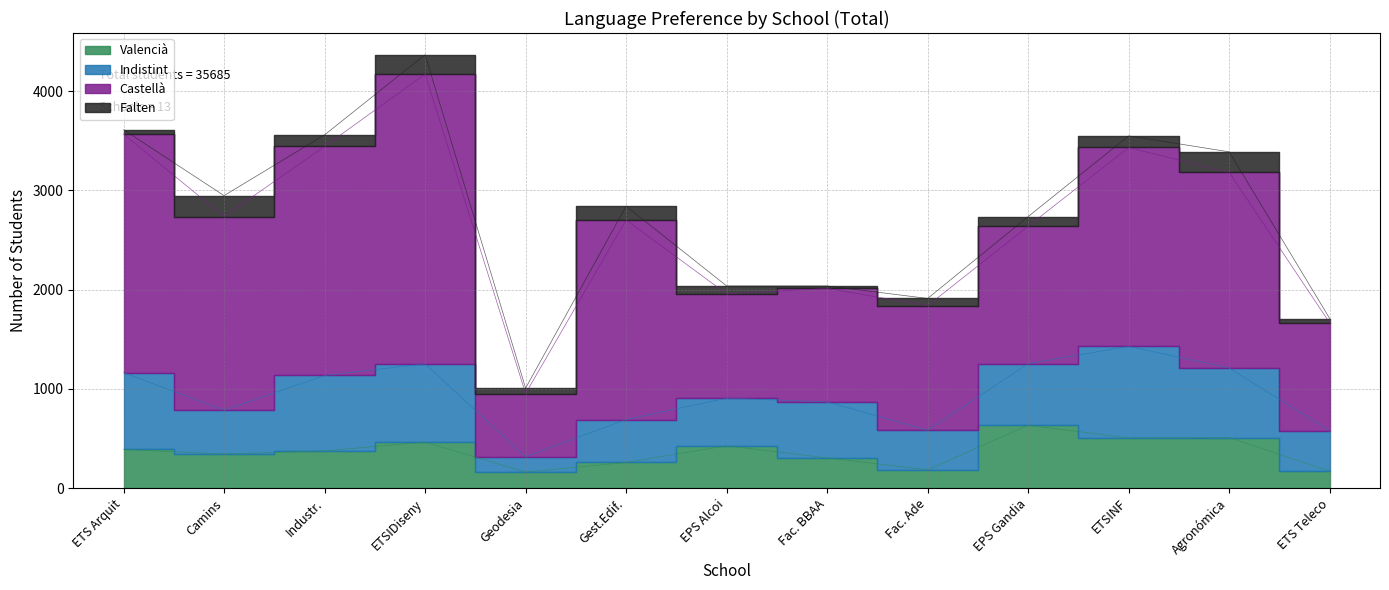

Reading left to right, transcribe all the data shown in this chart.

Valencià: 389	343	374	462	160	258	426	303	184	633	504	508	169
Indistint: 773	442	760	789	155	432	479	565	398	620	923	702	407
Castellà: 2404	1950	2308	2920	637	2011	1051	1143	1255	1386	2004	1969	1087
Falten: 44	211	116	195	54	139	80	25	73	96	117	208	44